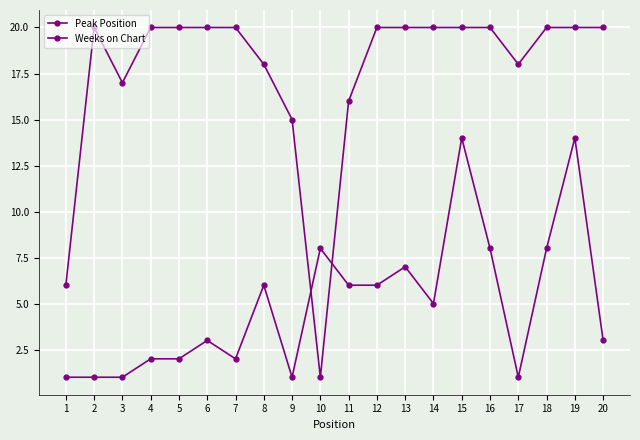

Count the number of categories in the chart.

20